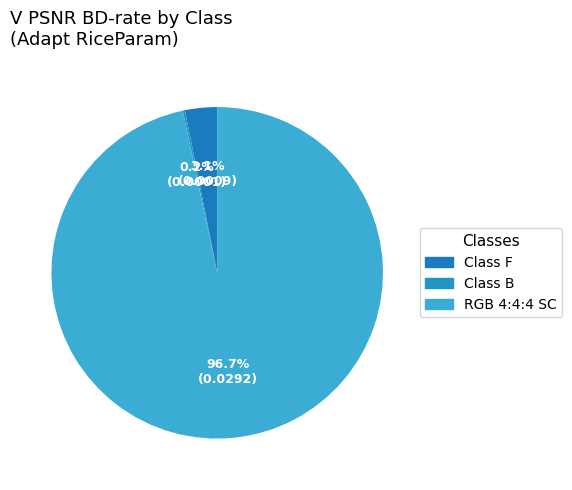

True or false: RGB 4:4:4 SC accounts for 97% of the total.

True